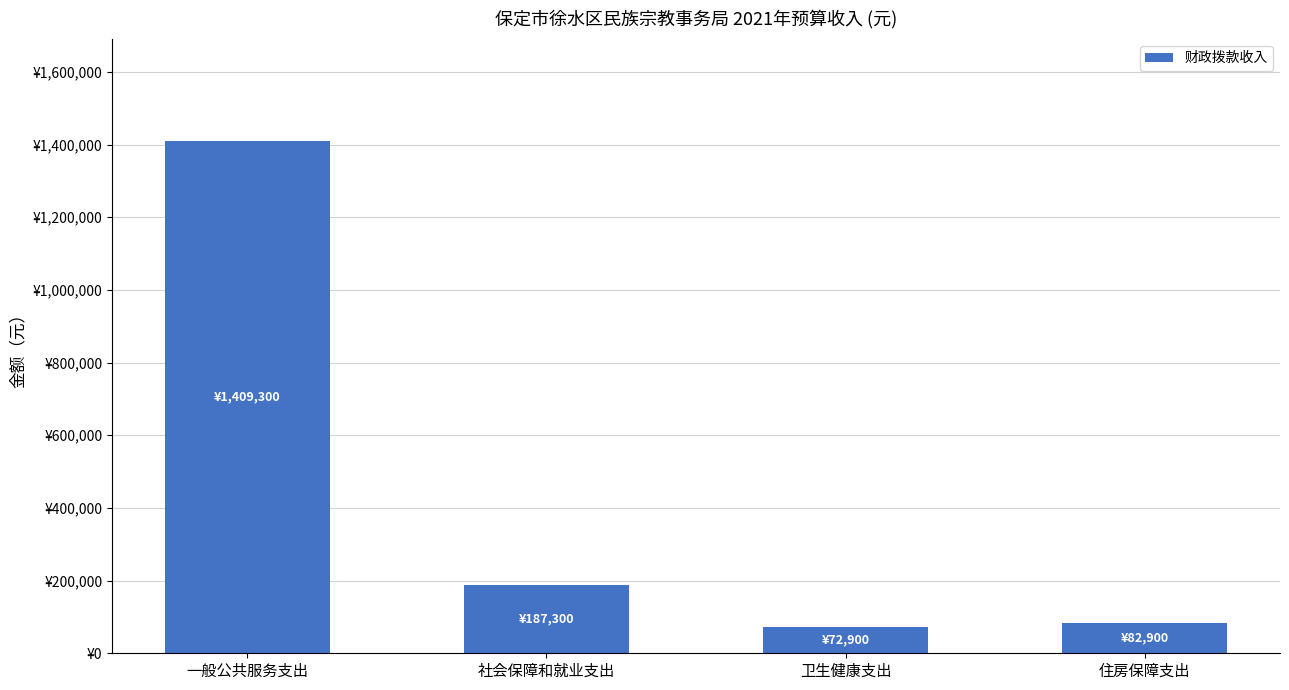

What value does the data have at 一般公共服务支出, to the nearest 10?

1409300